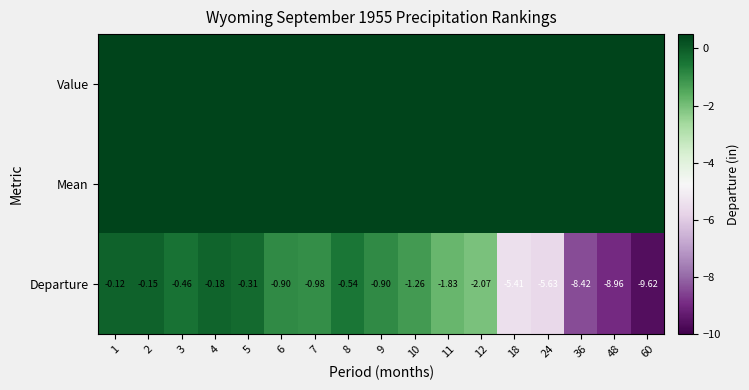

What value does the Mean series have at 5?

7.6